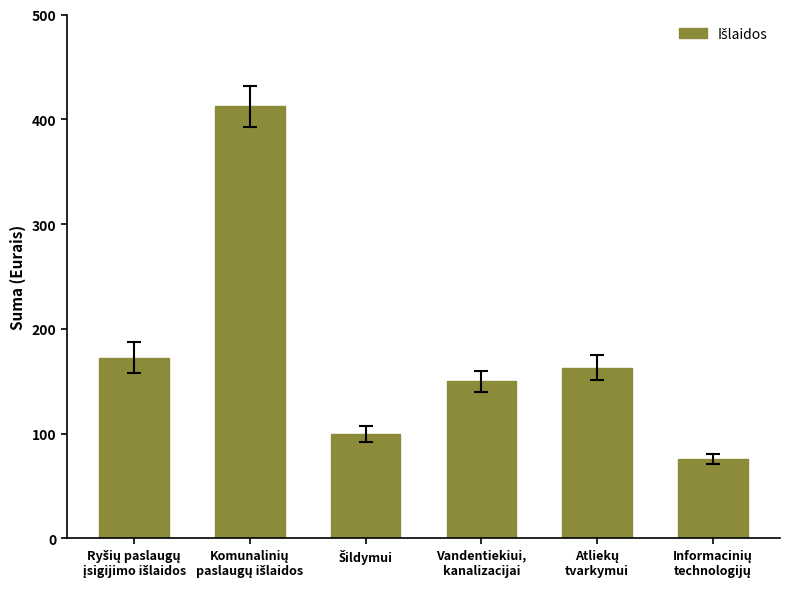

What is the value of the 4th bar from the left?

149.9